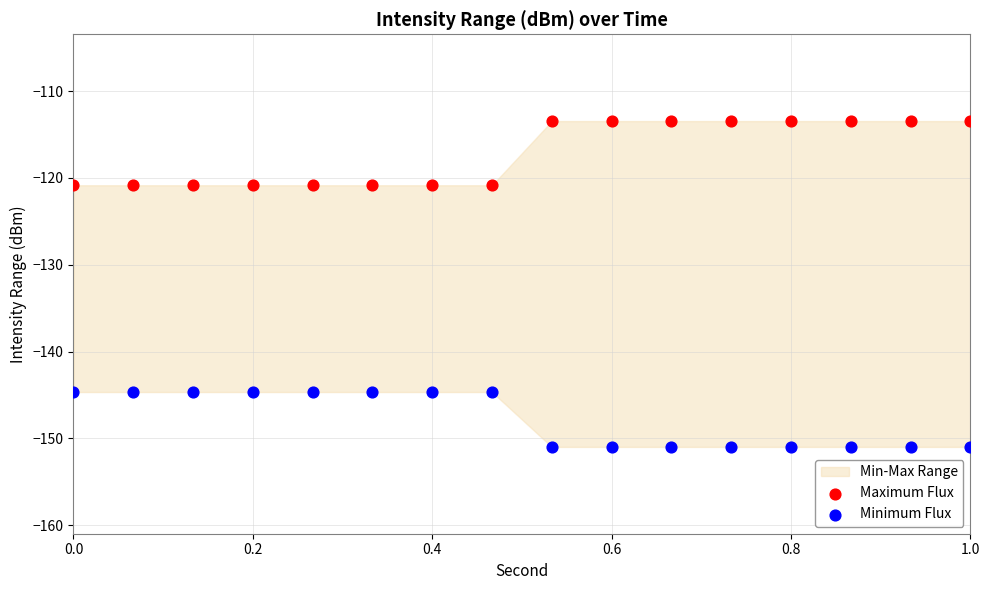

What is the X range (max minus min) for the scatter plot?

1.0